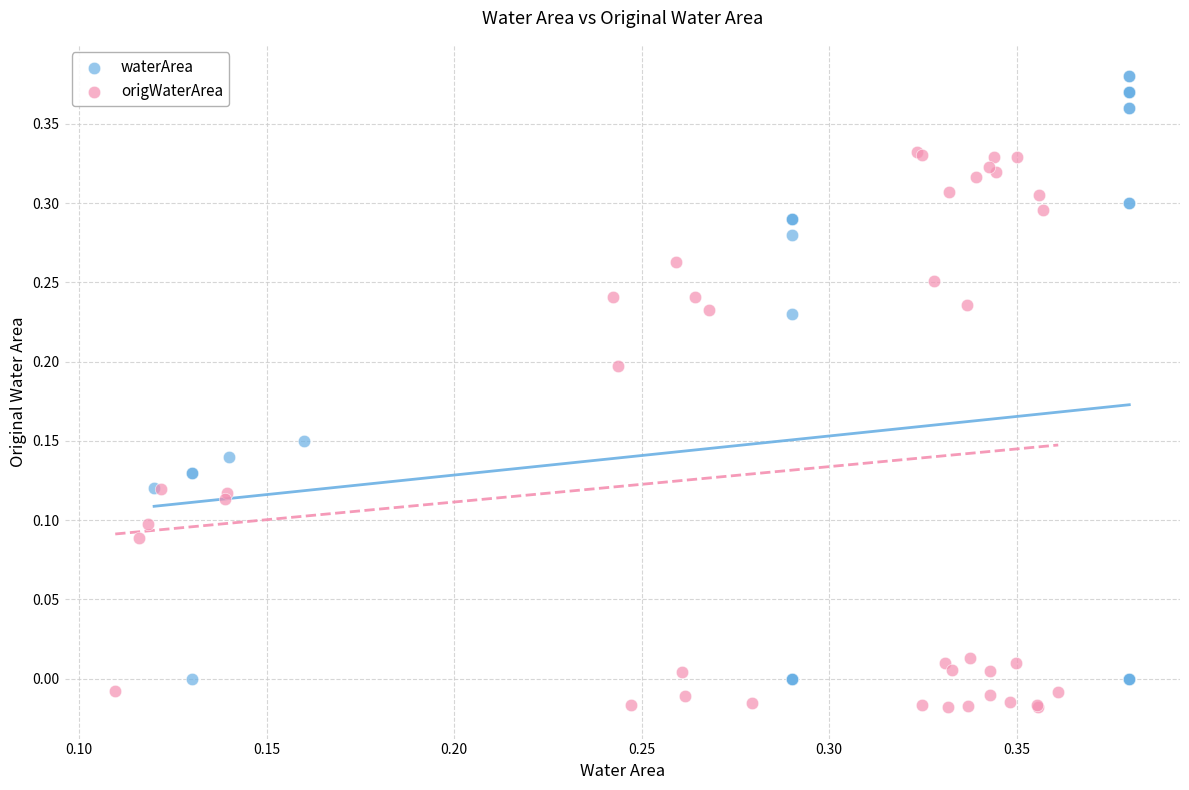

Which series has the widest spread of Y values?

waterArea